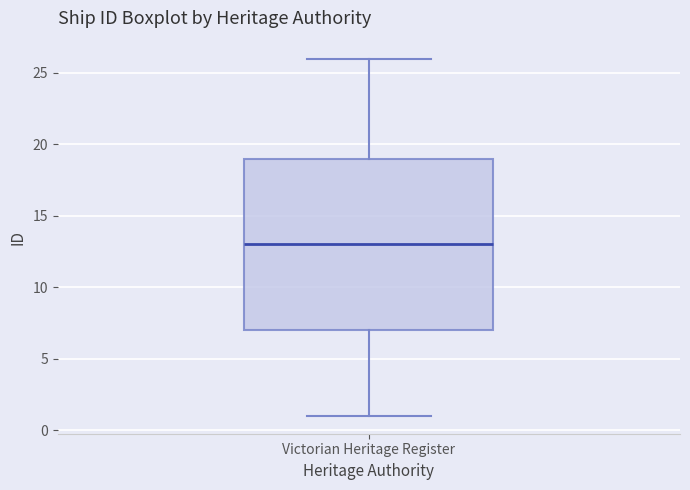

Transcribe this box plot: give where the median line is, the range the box spans, and where the two whiskers end, as read against the y-axis. The values are not printed on the chart, so give them approximately, as read against the axis.

median 13, box 7 to 19, whiskers 1 to 26